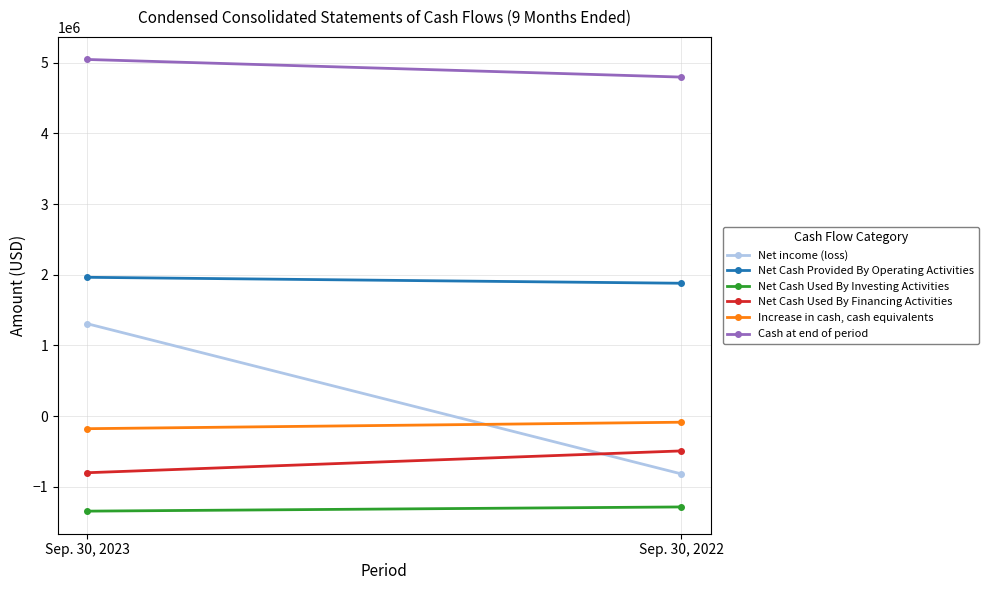

At which label is Net income (loss) closest to 246058?

Sep. 30, 2023